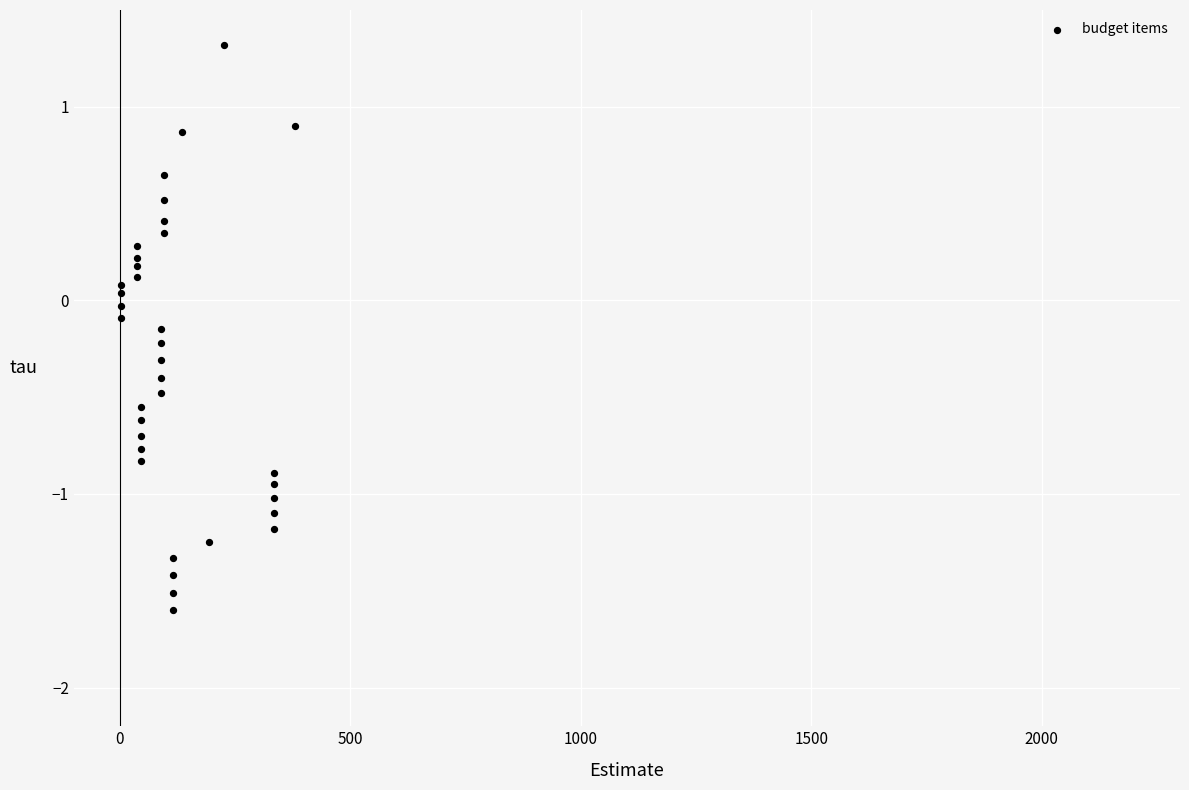

What is the range of Y values (max minus min)?

2.9